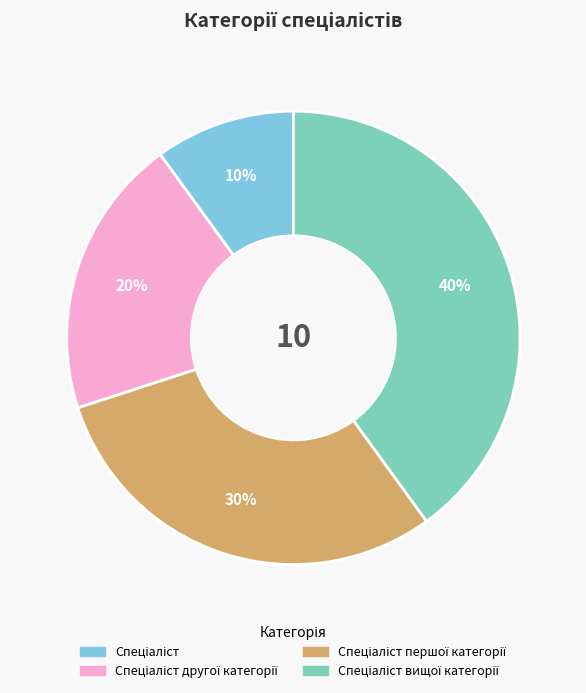

To the nearest percent, what is the average slice percentage?

25%